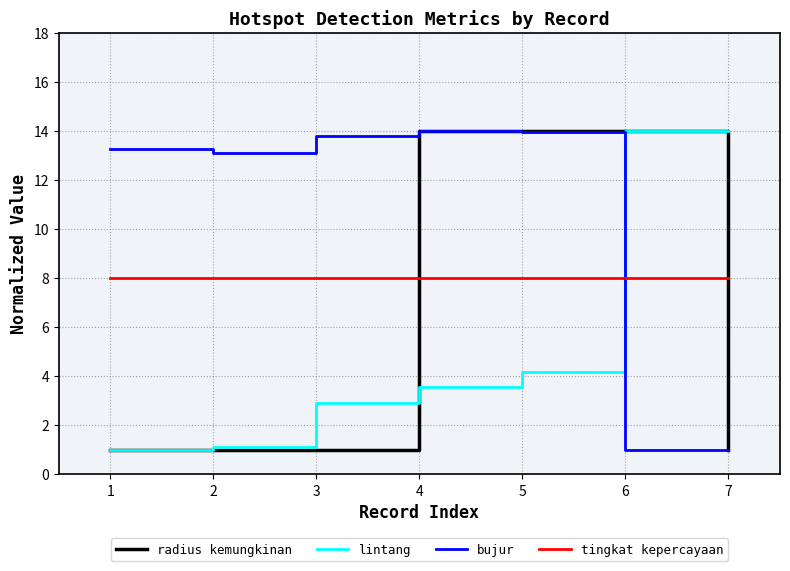

After their last crossing, which series has the higher values: radius kemungkinan or lintang?

lintang